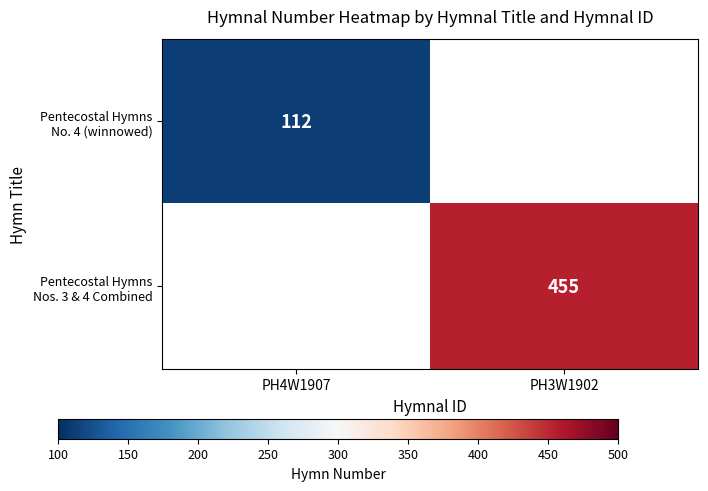

Which series has the widest spread of values?

Pentecostal Hymns No. 4 (winnowed)